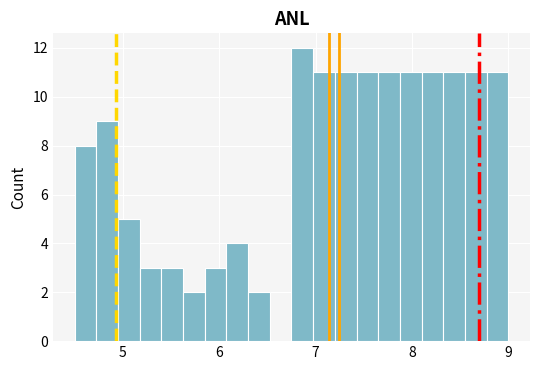

Around what value on the x-axis is the tallest bar? Give the approximate position of its centre, as read against the axis.

6.9